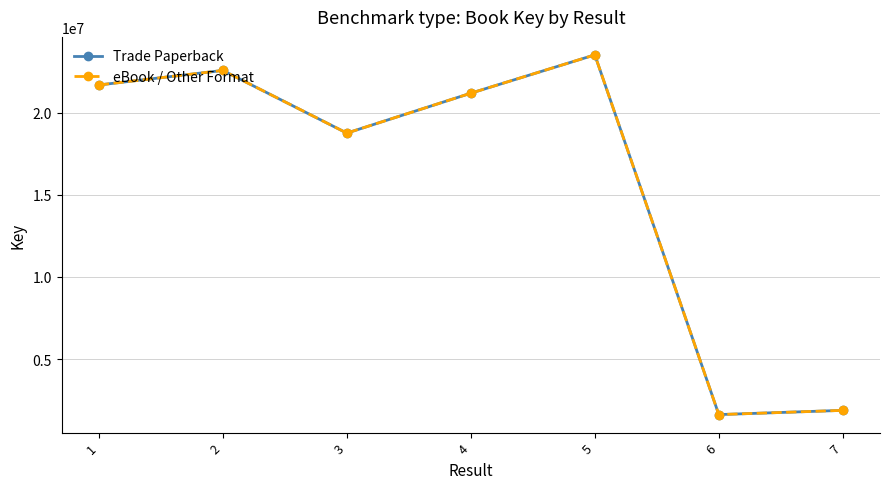

Which series has the largest range (max minus min)?

Trade Paperback